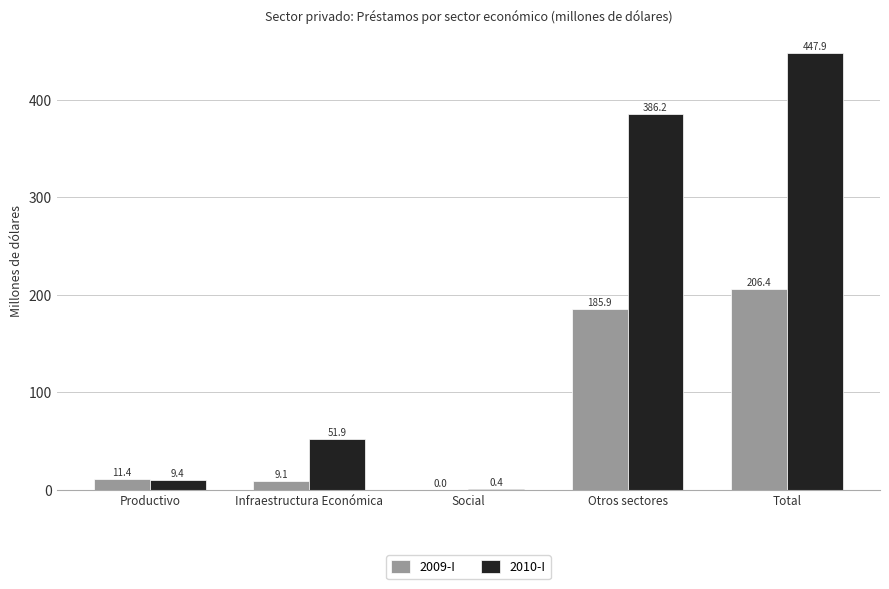

Is the value of 2009-I at Infraestructura Económica greater than the value of 2010-I at Total?

No